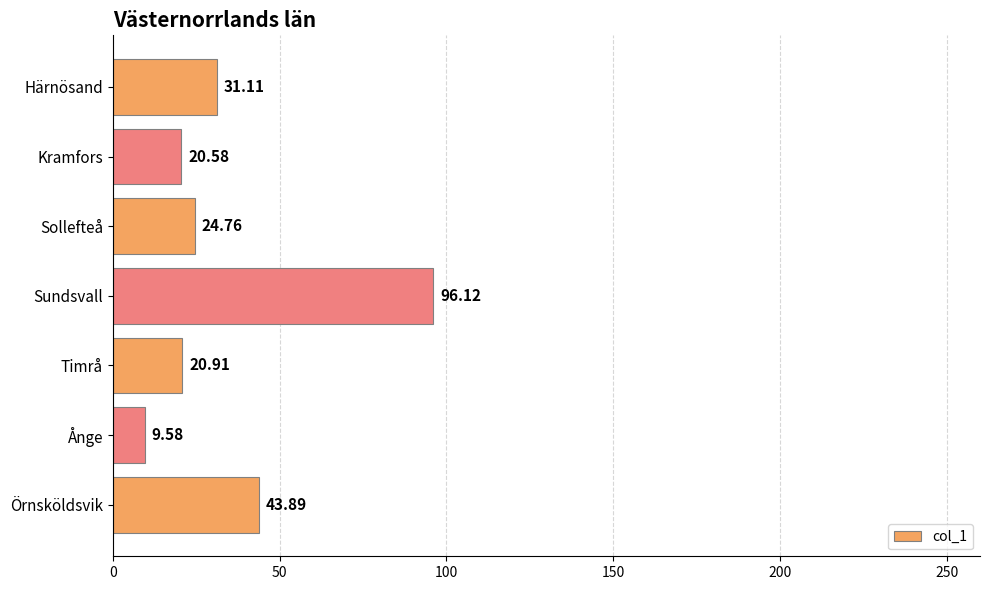

Where is the data nearest to the value 52?

Örnsköldsvik